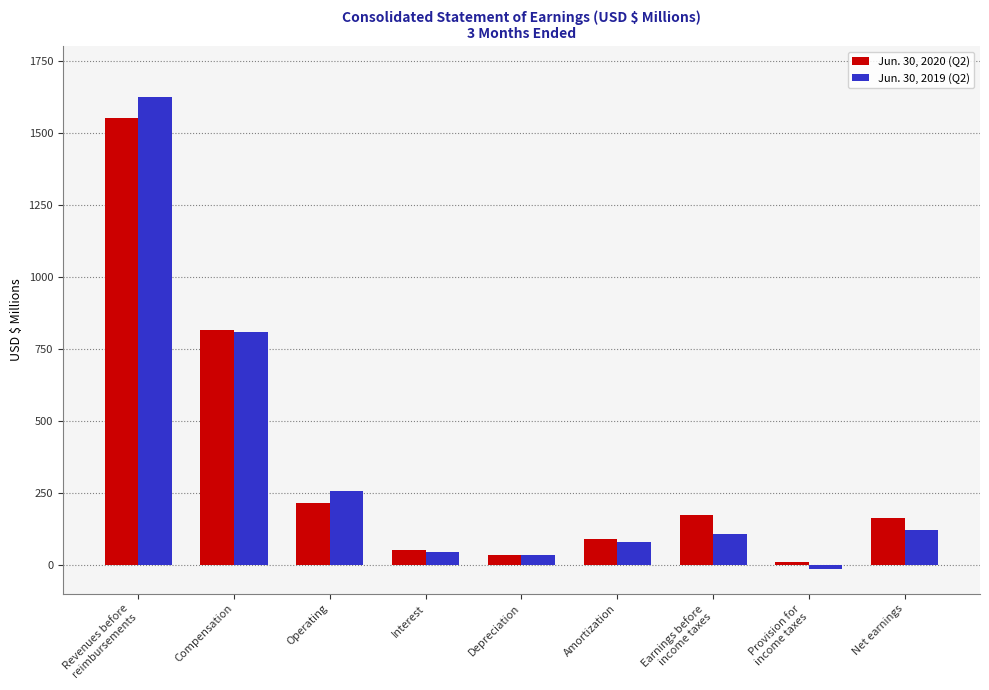

What is the difference between the second highest and second lowest values in the Jun. 30, 2020 (Q2) series?

781.2